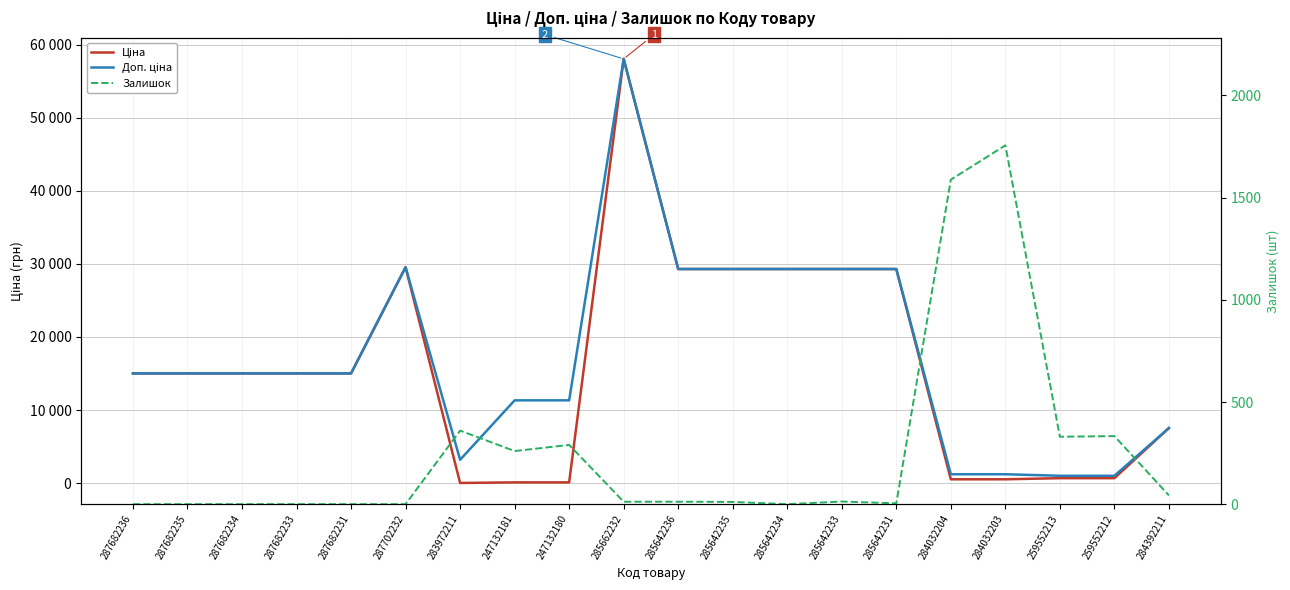

What is the maximum value shown in the chart?

58037.0